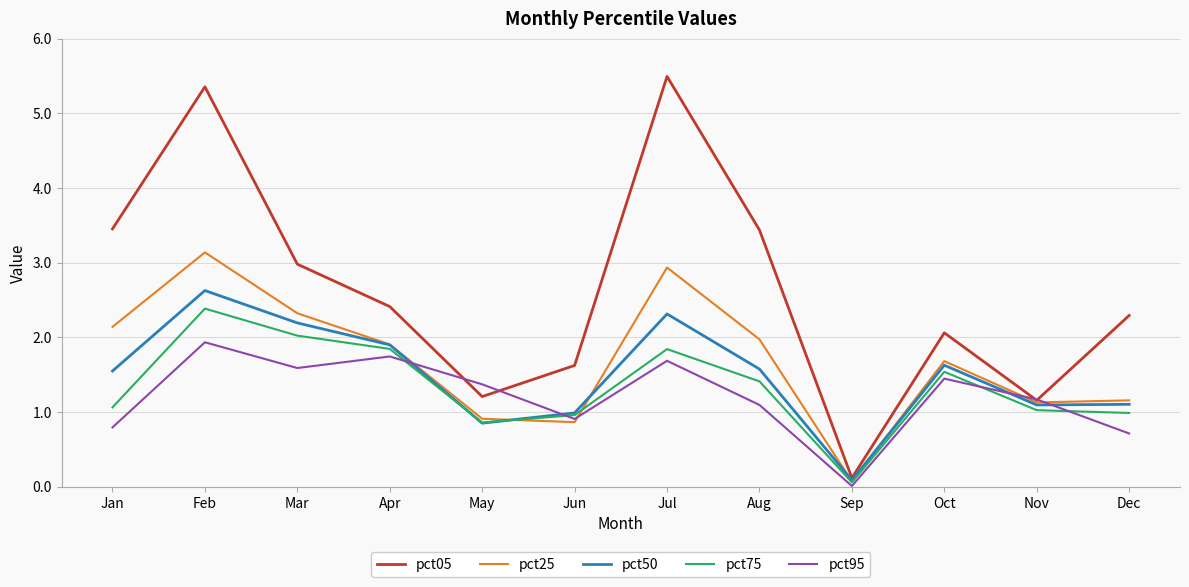

Between Jan and Nov, which series saw the biggest shift?

pct05